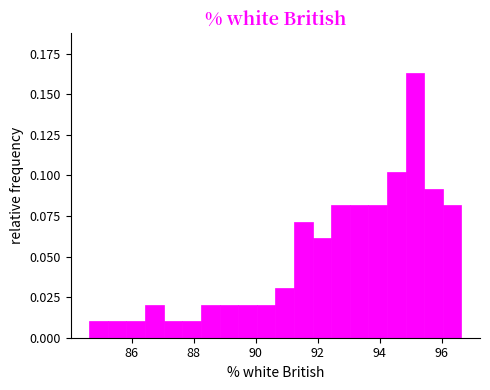

Around what value on the x-axis is the tallest bar? Give the approximate position of its centre, as read against the axis.

95.2